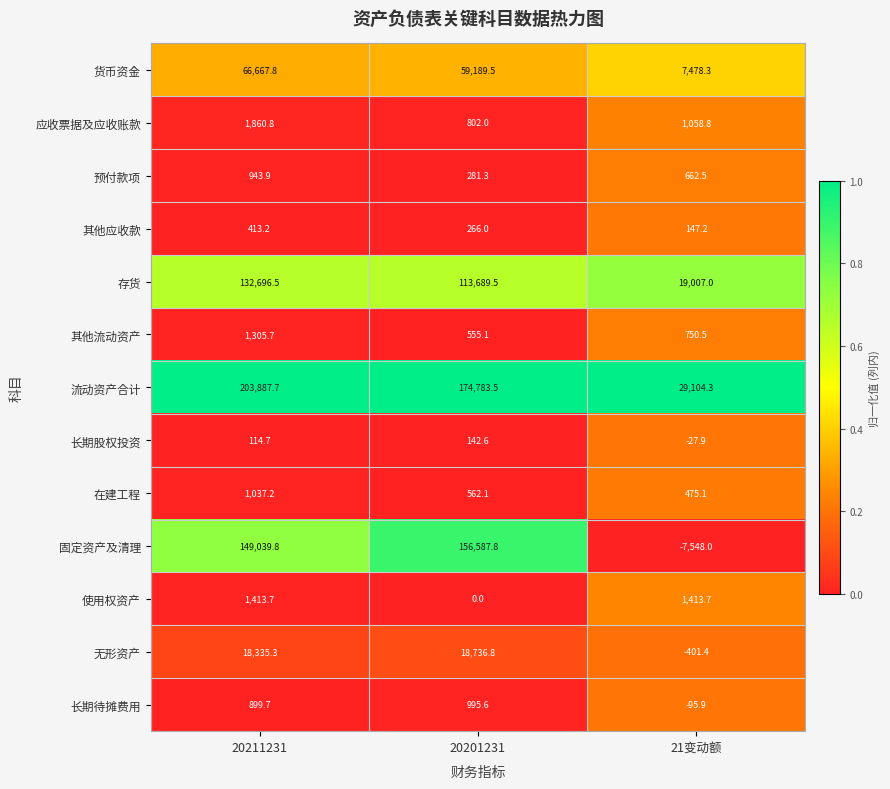

Which series has the largest total across all categories?

流动资产合计